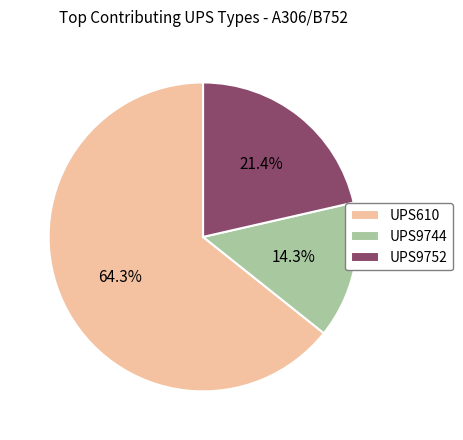

How many slices are in this pie chart?

3